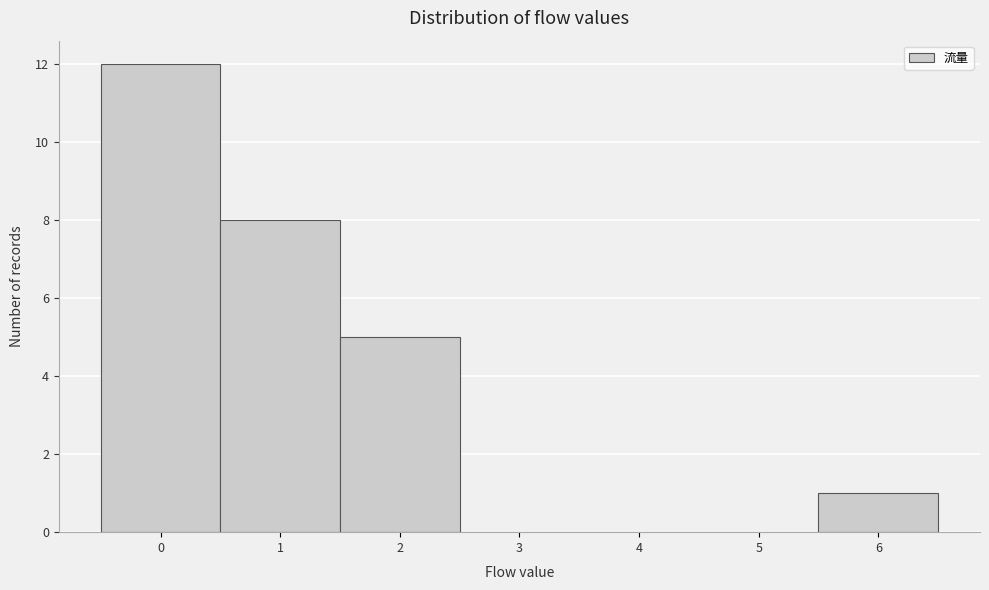

Over which range of the x-axis is the bar tallest?

-0.5 to 0.5